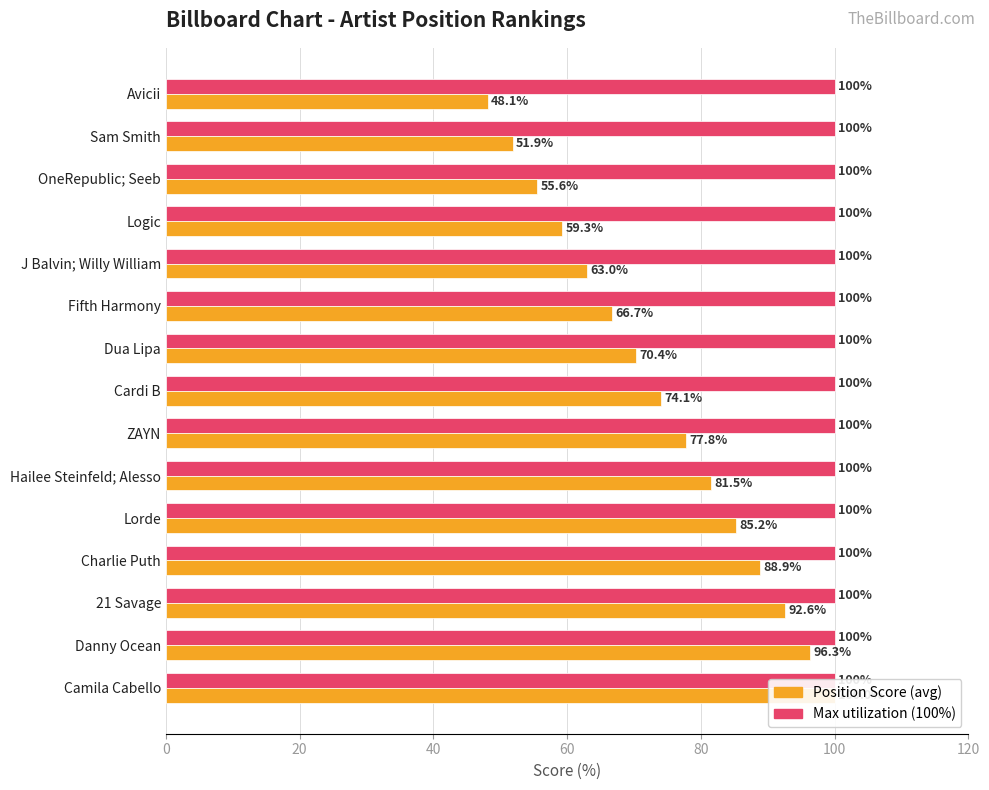

What position from the left is 120?

7